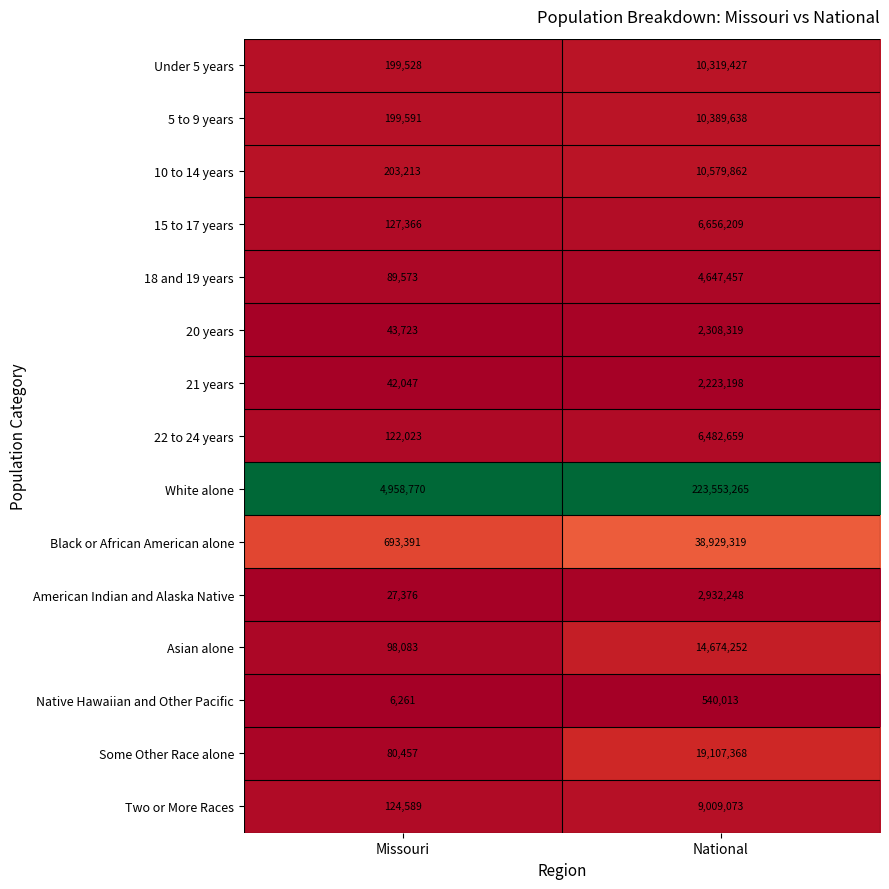

Which category has the lowest value across all series?

Missouri